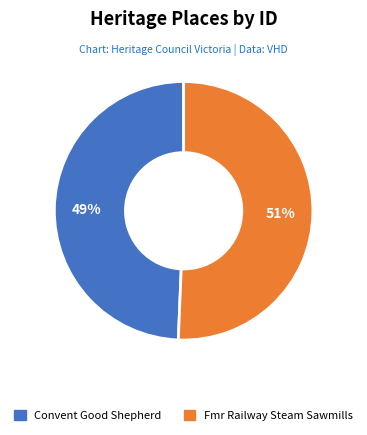

Does any single category account for the majority?

Yes